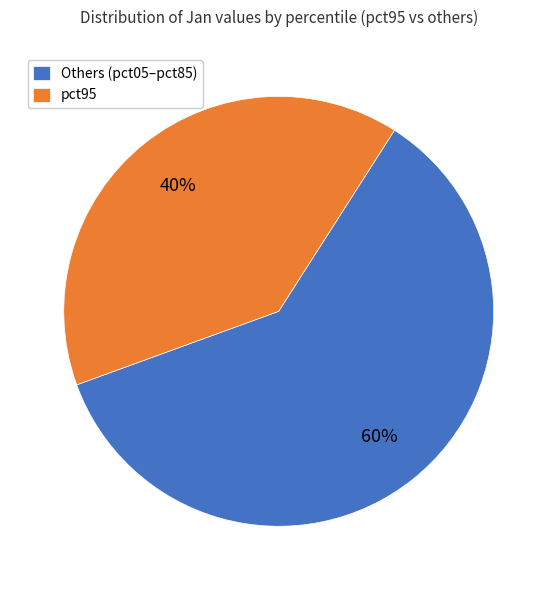

What is the smallest slice in the pie chart?

pct95